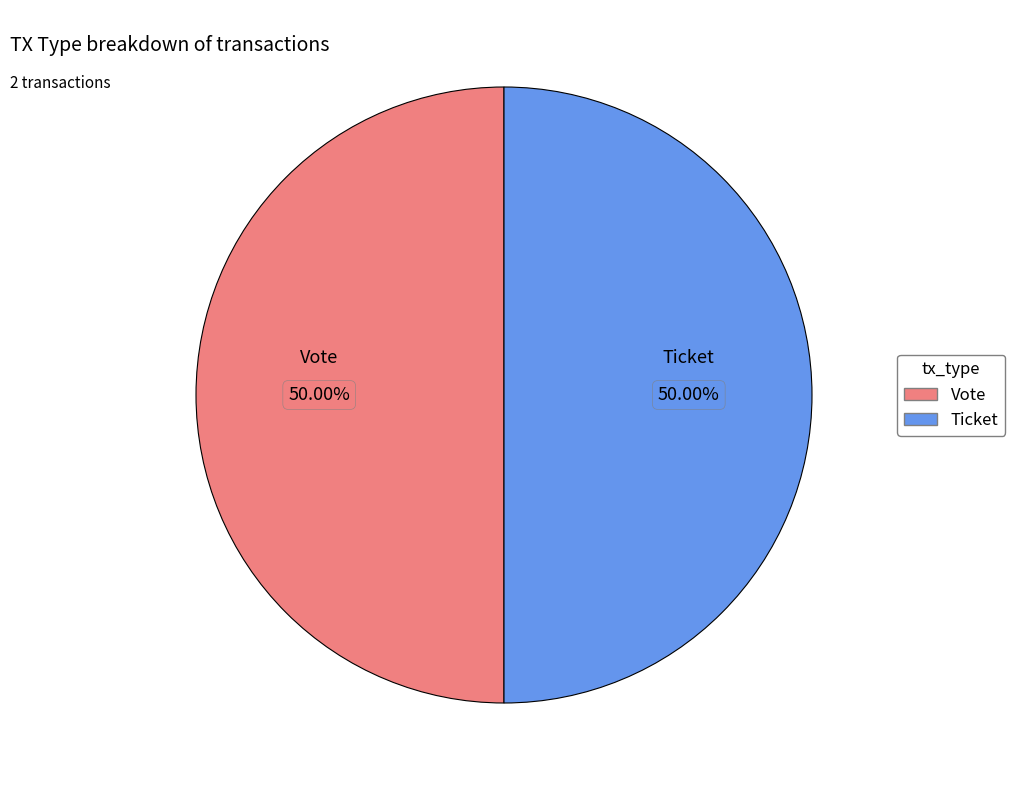

How many slices are in this pie chart?

2